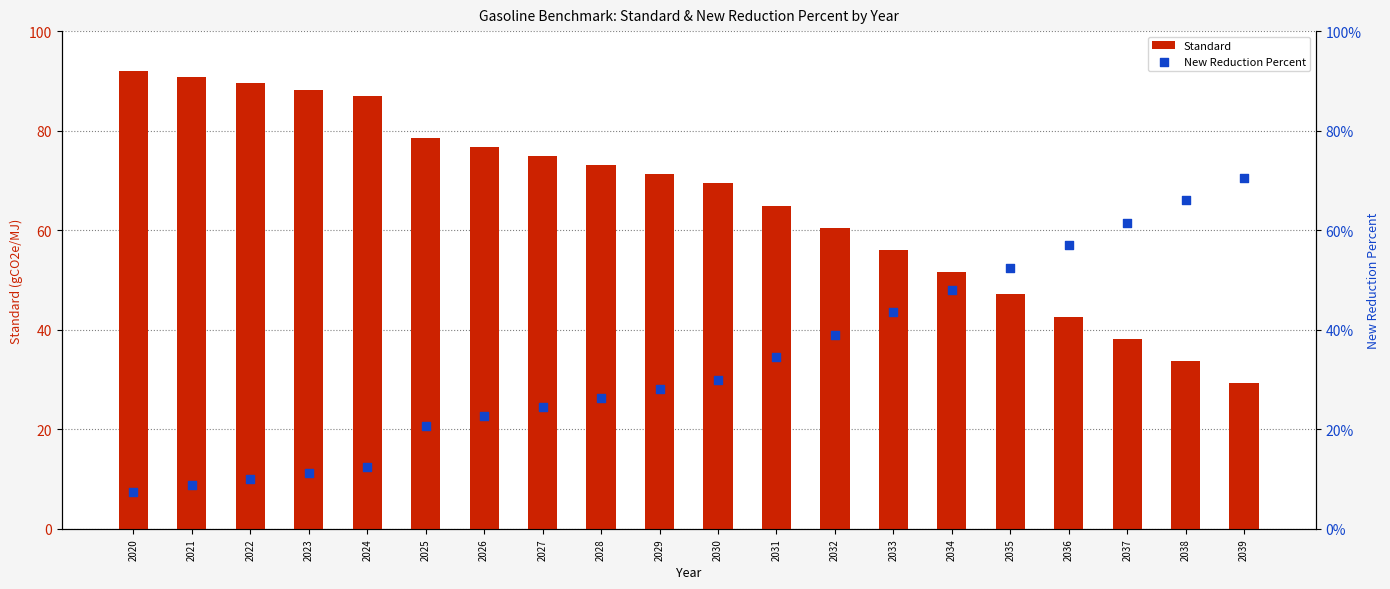

At how many categories does at least one series exceed 72?

9